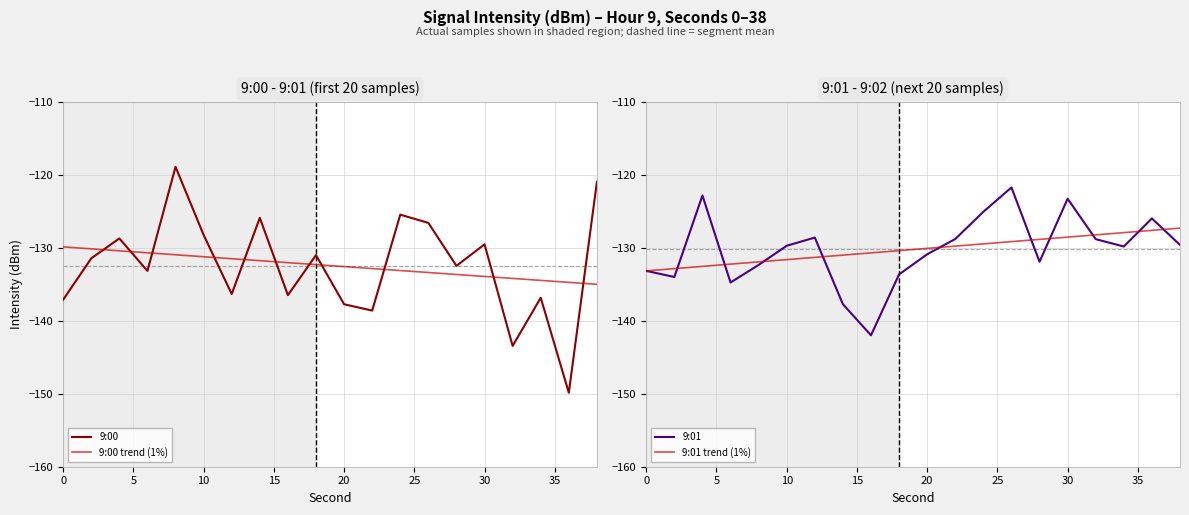

True or false: 9:01 trend (1%) has more than 1 points higher than both neighbors.

False